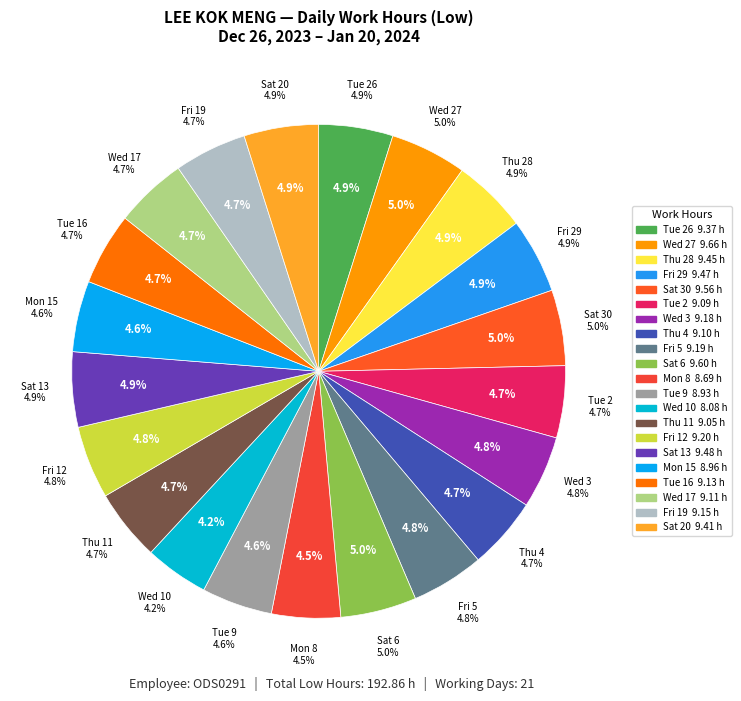

What is the change in value from Tue 9 to Sat 20?

+0.5